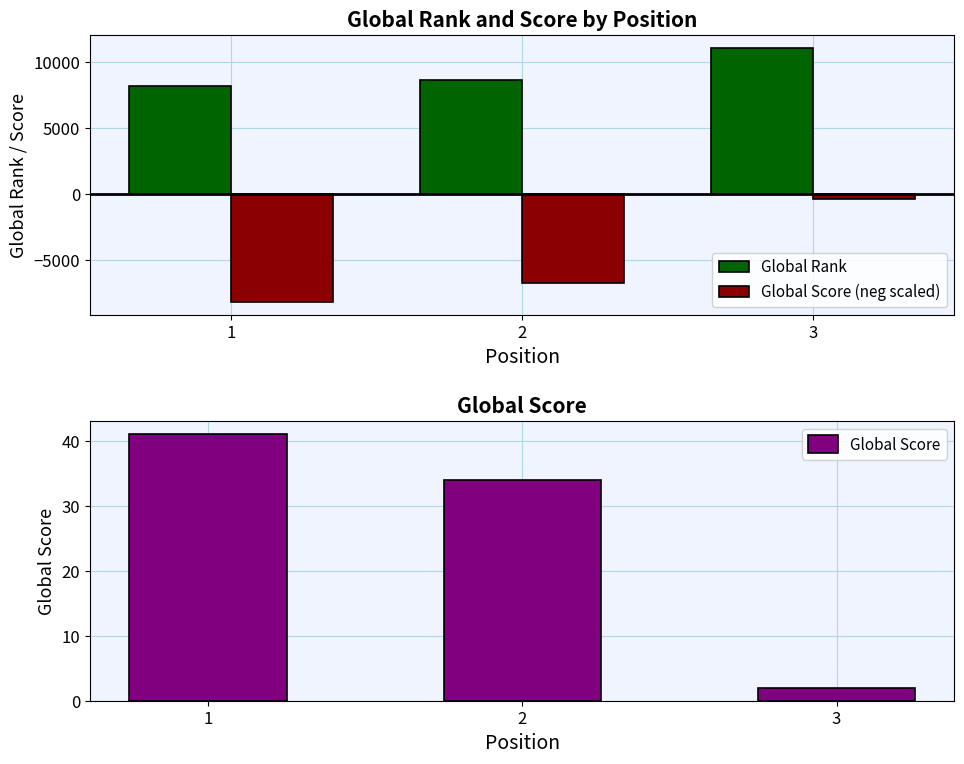

What is the spread (max minus min) of values at 1?

16322